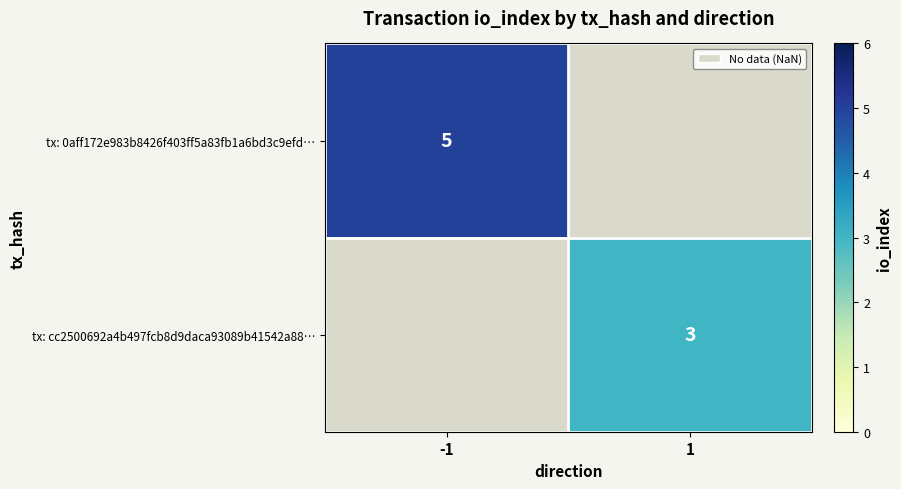

The tx: cc2500692a4b497fcb8d9daca93089b41542a88… series shows 1 at 1. True or false?

False